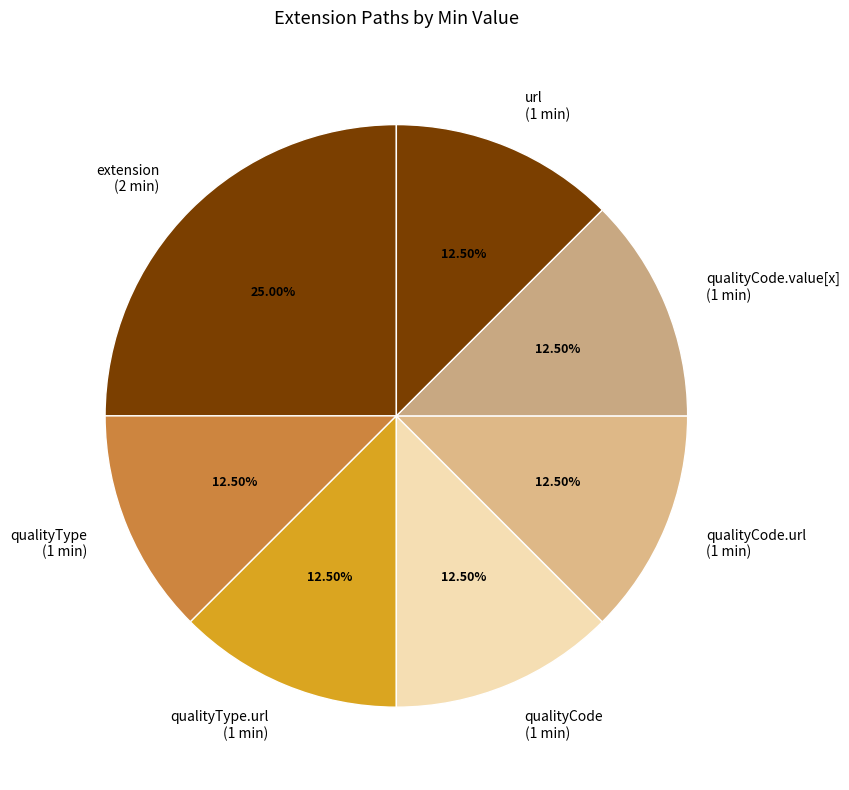

Does any single category account for the majority?

No